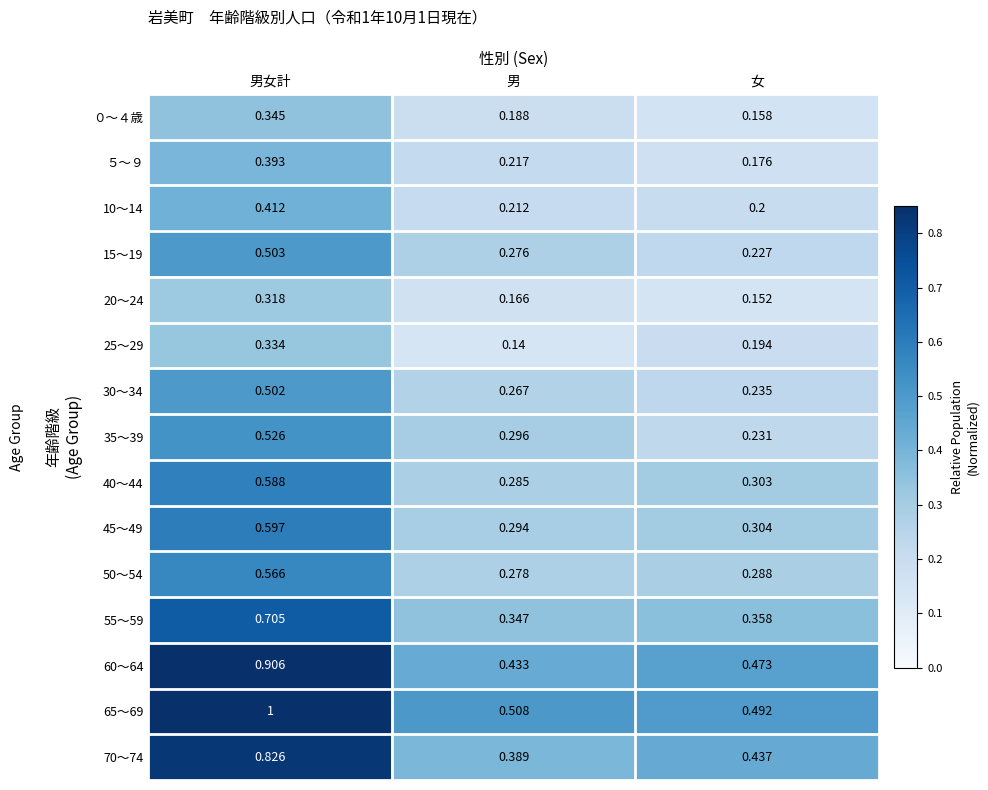

Which category has the highest value across all series?

男女計